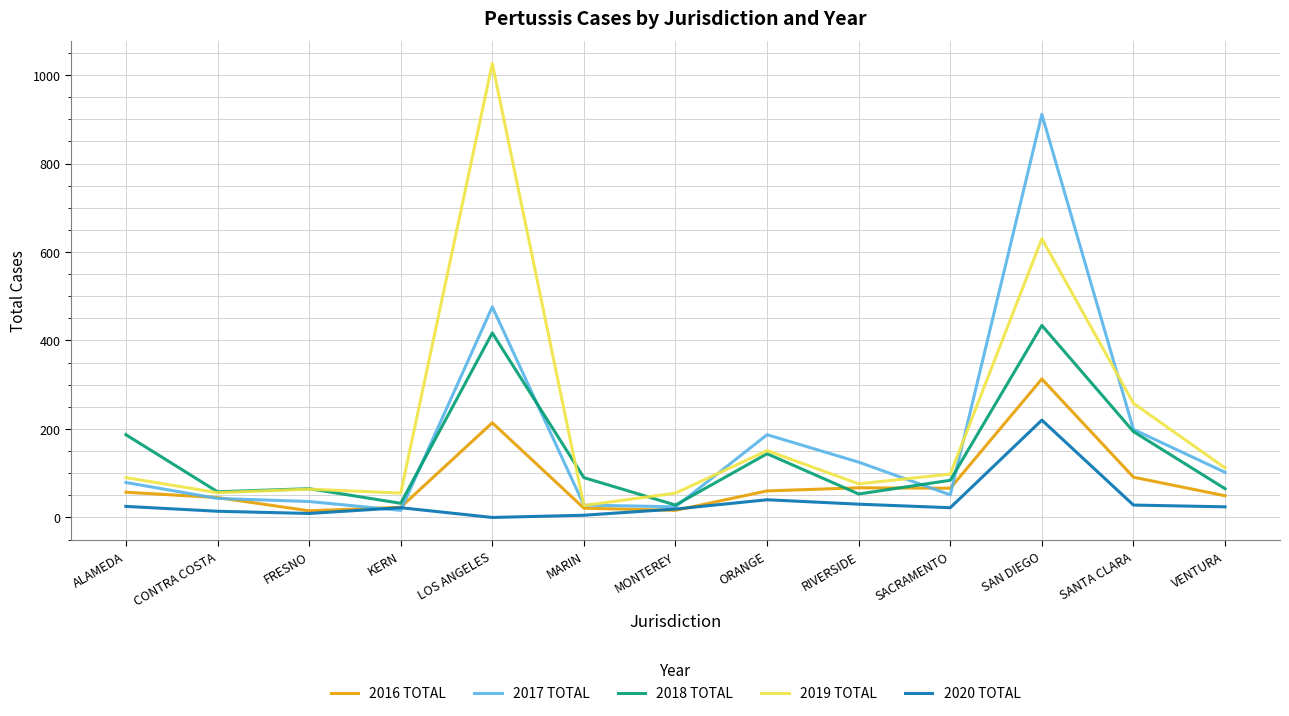

What is the difference between the highest and lowest values at SAN DIEGO?

691